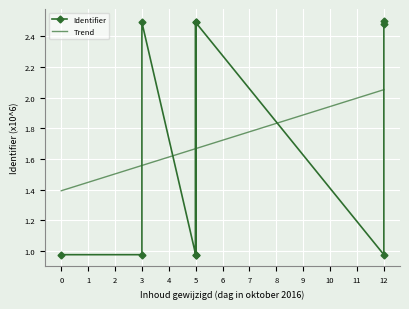

The value of Trend at 8 is 2.7. True or false?

False